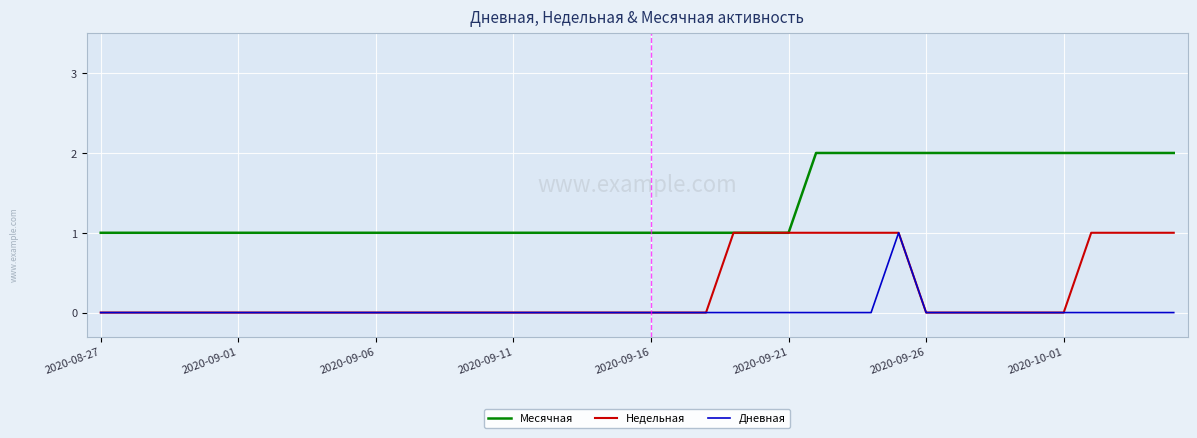

Rank the series by their average value, from lowest to highest.

Дневная, Недельная, Месячная